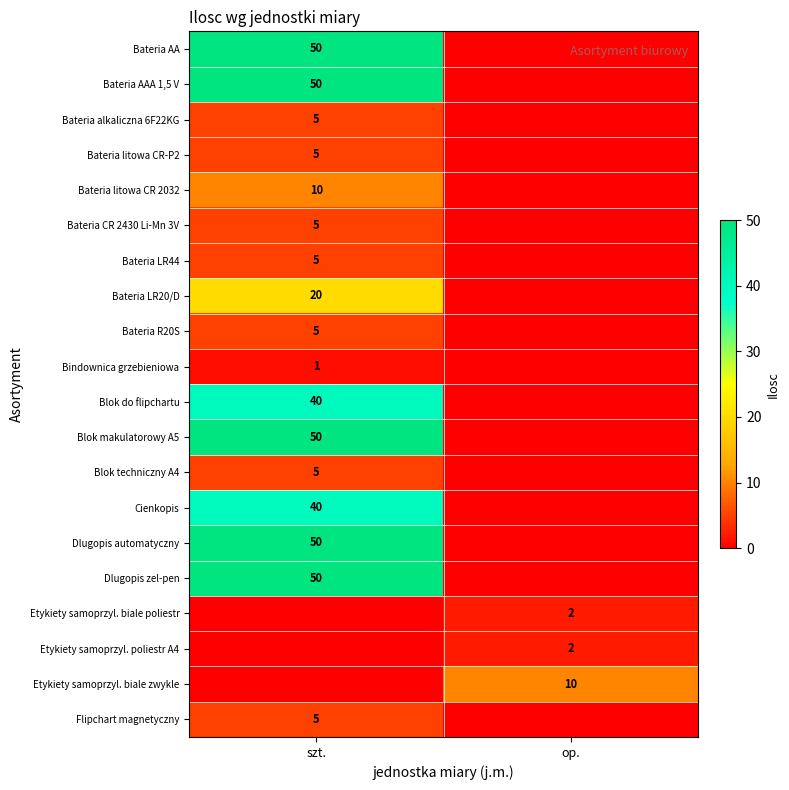

True or false: Bateria AA has a value of 86 at szt..

False